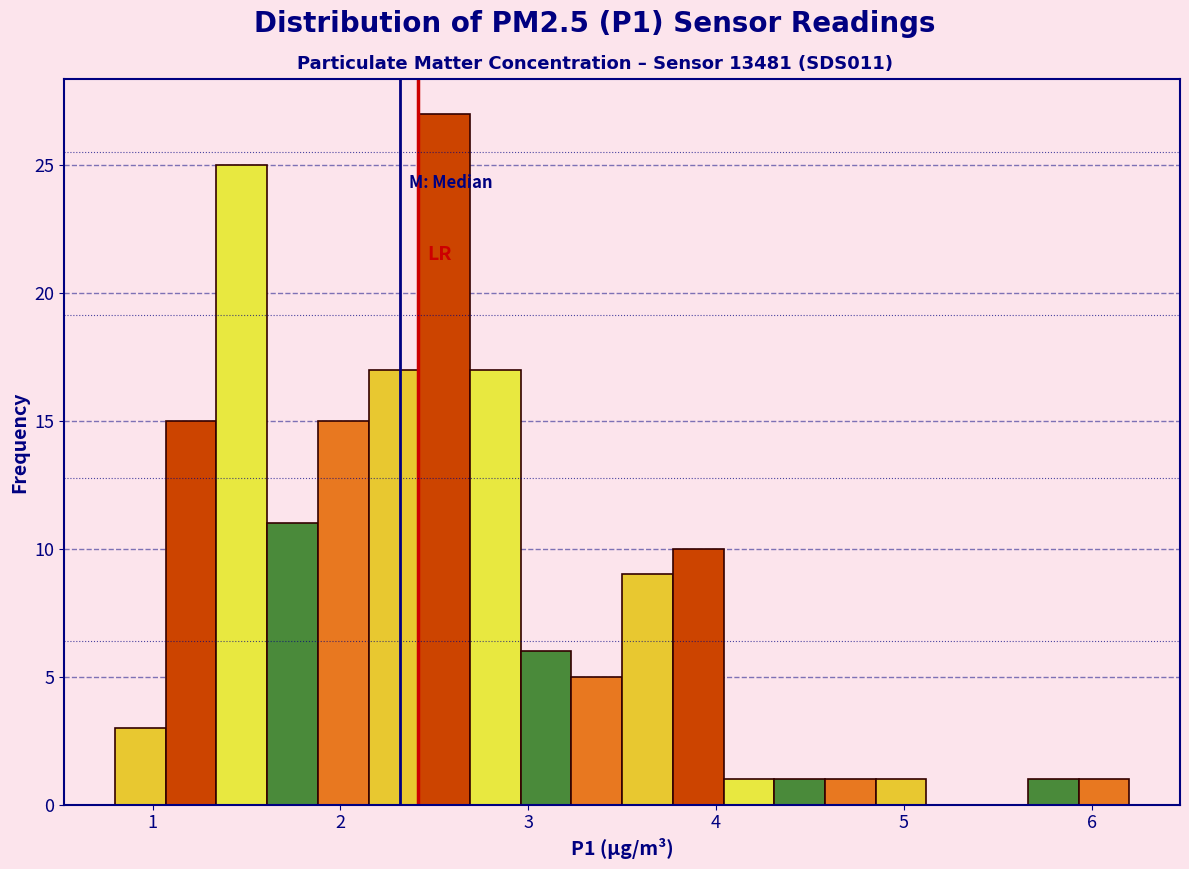

Around what value on the x-axis is the tallest bar? Give the approximate position of its centre, as read against the axis.

2.6